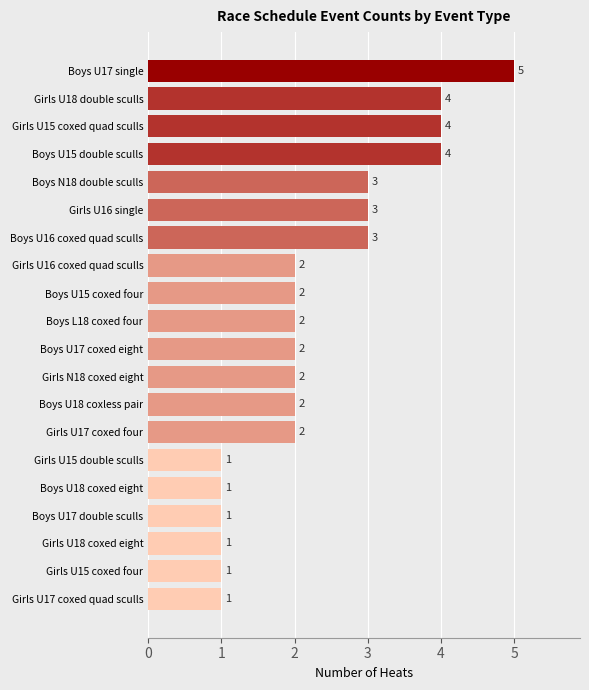

Is it true that the value at Girls U18 coxed eight is 1?

True